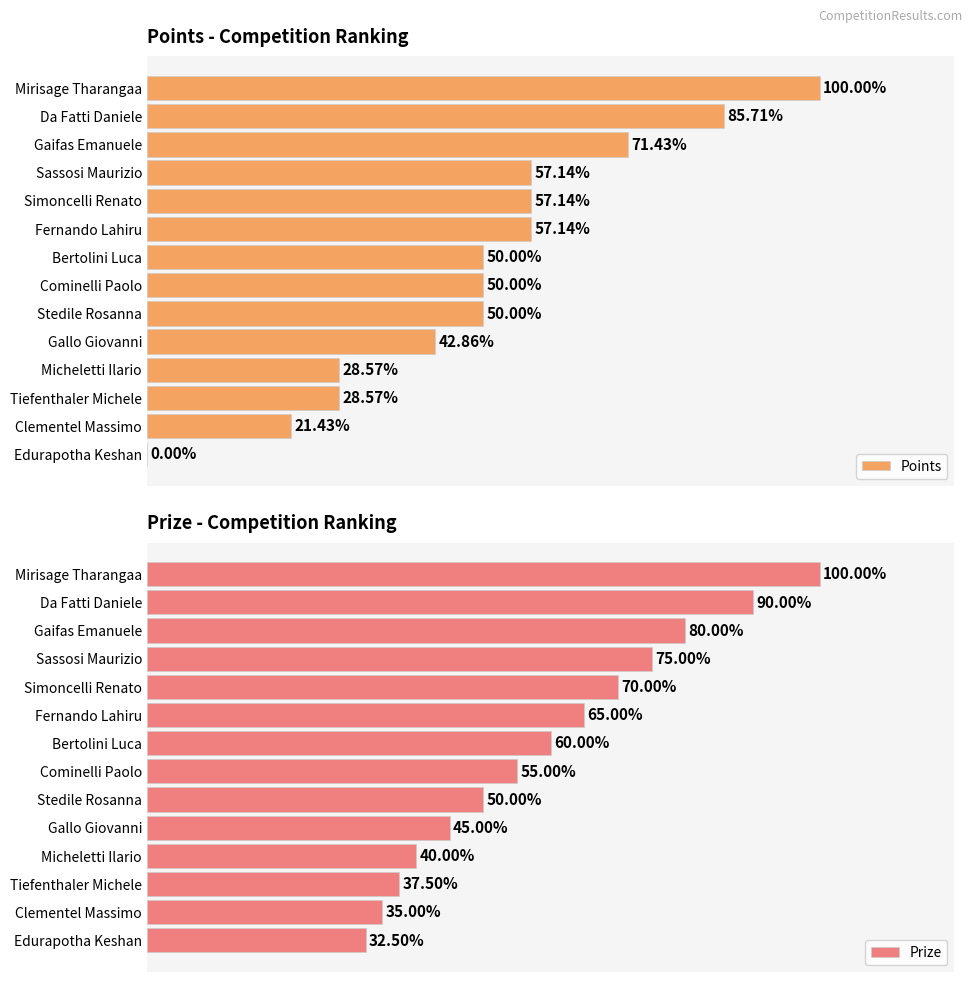

What is the value of the Points bar at the 8th from the left?

50.0